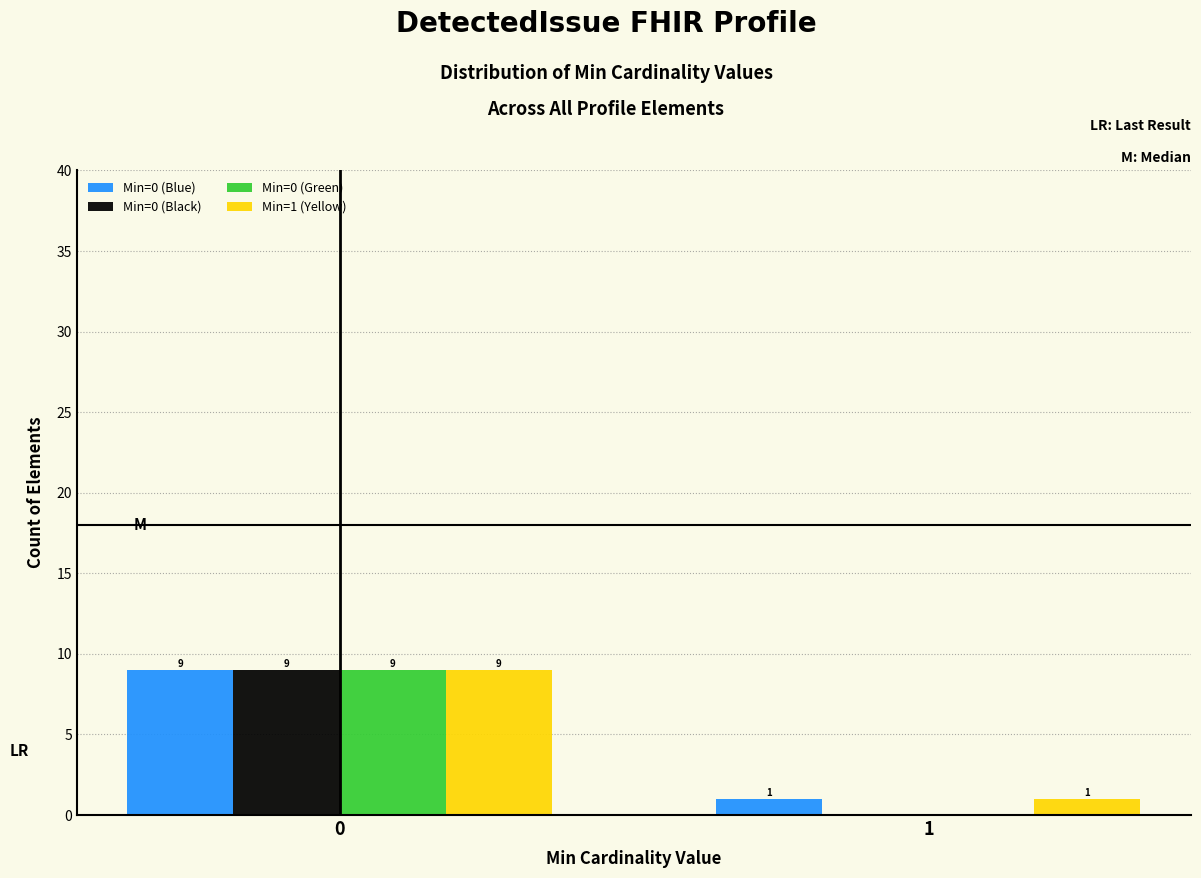

Reading right to left, transcribe all the data shown in this chart.

Min=0 (Blue): 1=1	0=9
Min=0 (Black): 1=0	0=9
Min=0 (Green): 1=0	0=9
Min=1 (Yellow): 1=1	0=9